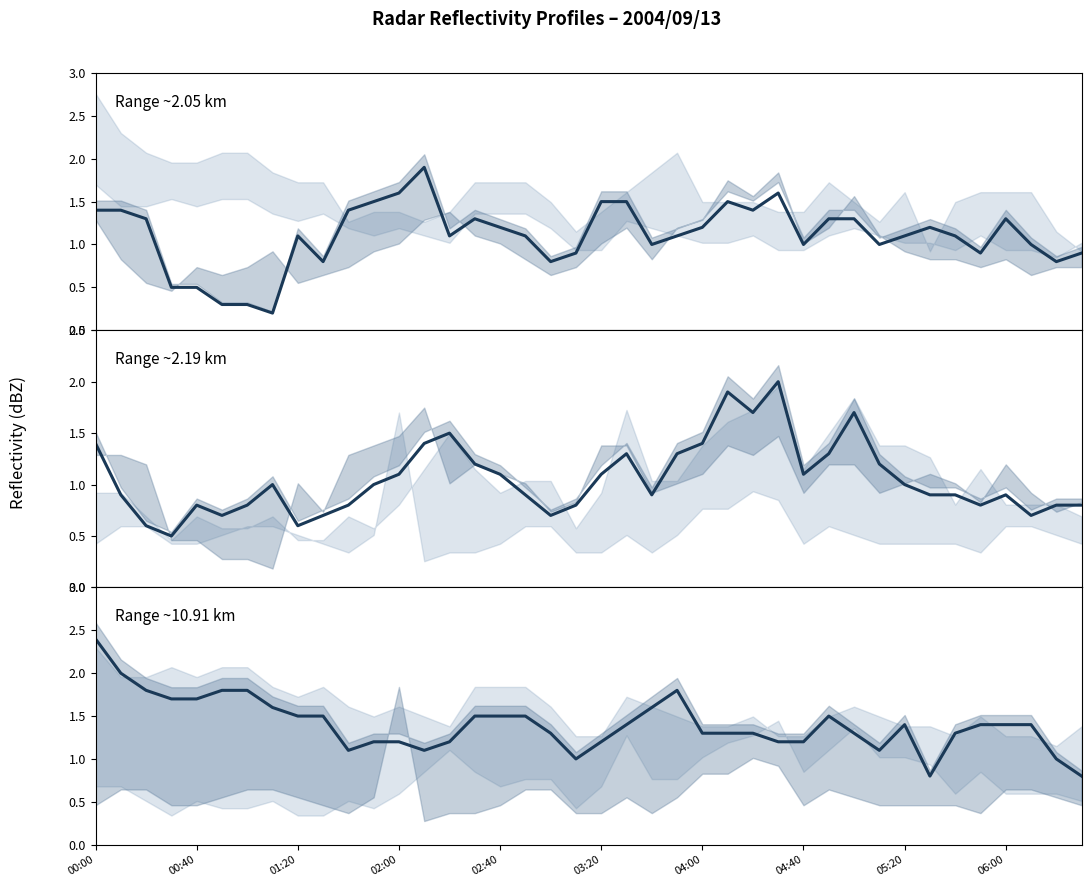

What is the label of the 36th point from the left?

2004/09/13 05:50